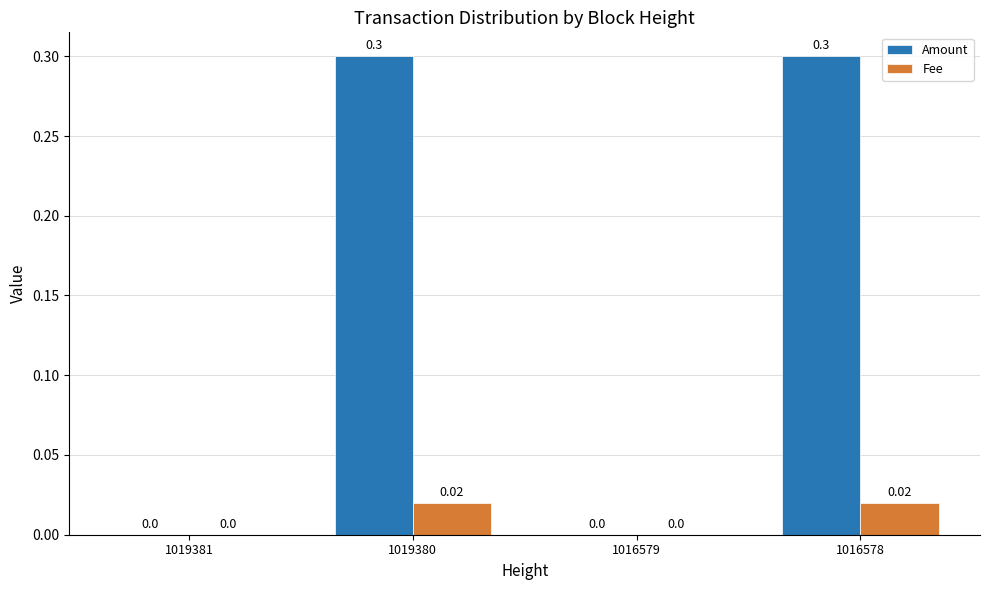

Between 1016579 and 1016578, which series saw the biggest shift?

Amount